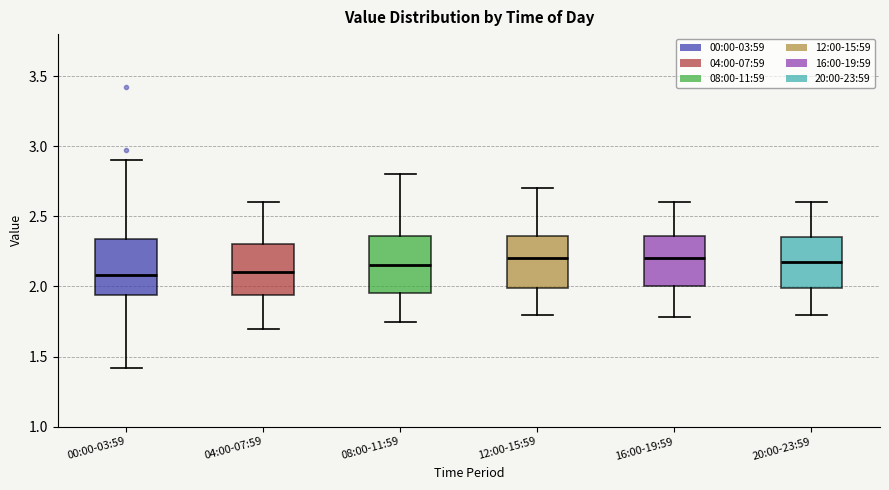

Reading left to right, transcribe this box plot: for each box, give where its median line is, the range the box spans, and where its two whiskers end, as read against the y-axis. The values are not printed on the chart, so give them approximately, as read against the axis.

00:00-03:59: median 2.10, box 1.95 to 2.35, whiskers 1.40 to 2.90
04:00-07:59: median 2.10, box 1.95 to 2.30, whiskers 1.70 to 2.60
08:00-11:59: median 2.15, box 1.95 to 2.35, whiskers 1.75 to 2.80
12:00-15:59: median 2.20, box 2.00 to 2.35, whiskers 1.80 to 2.70
16:00-19:59: median 2.20, box 2.00 to 2.35, whiskers 1.80 to 2.60
20:00-23:59: median 2.20, box 2.00 to 2.35, whiskers 1.80 to 2.60